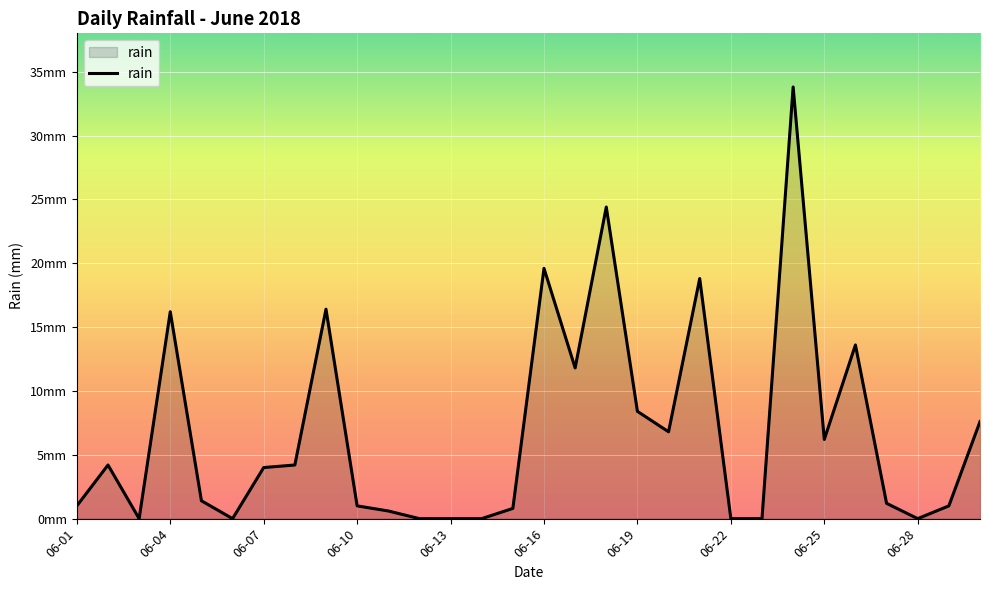

Does the chart have visible grid lines?

Yes